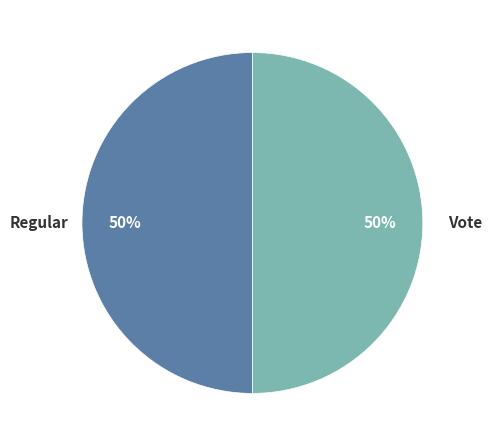

How many slices are in this pie chart?

2